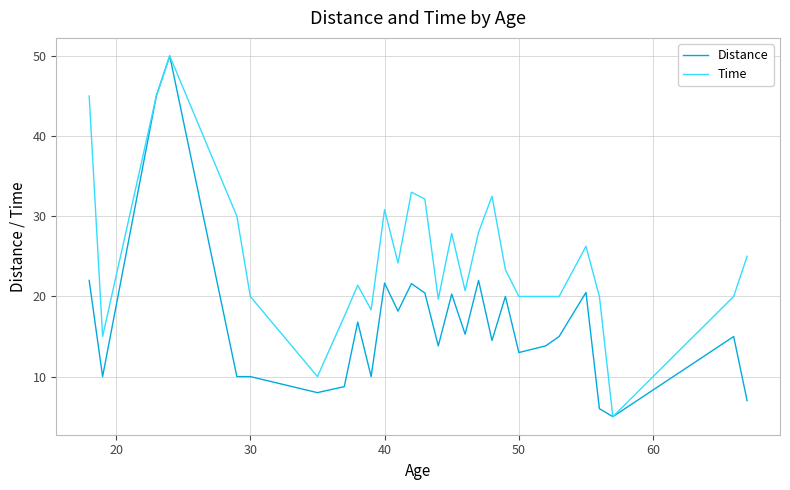

Which series has the largest total across all categories?

Time